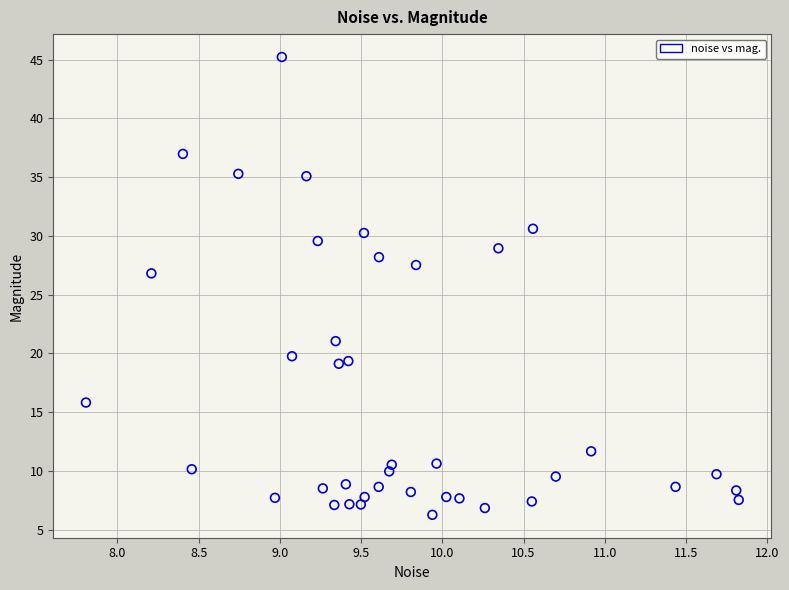

What is the range of X values (max minus min)?

4.0